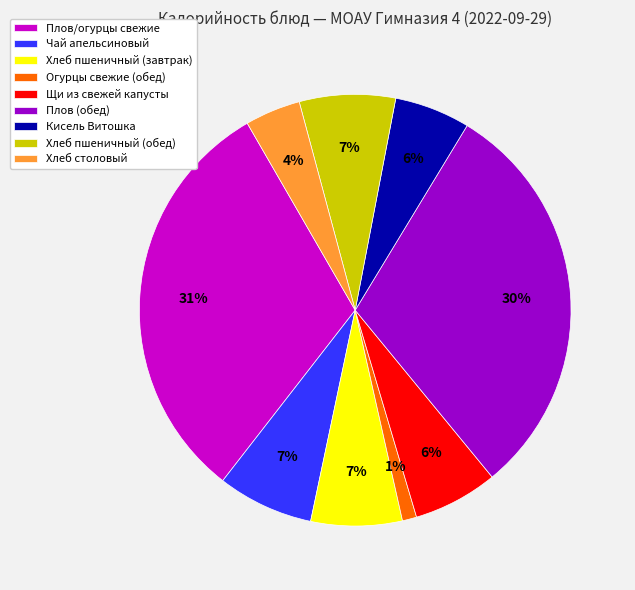

Between Плов/огурцы свежие and Хлеб пшеничный (обед), which is larger?

Плов/огурцы свежие